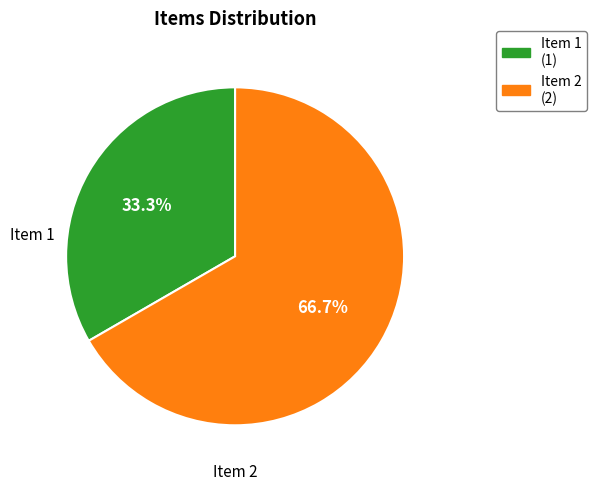

Is there a majority slice in this chart?

Yes